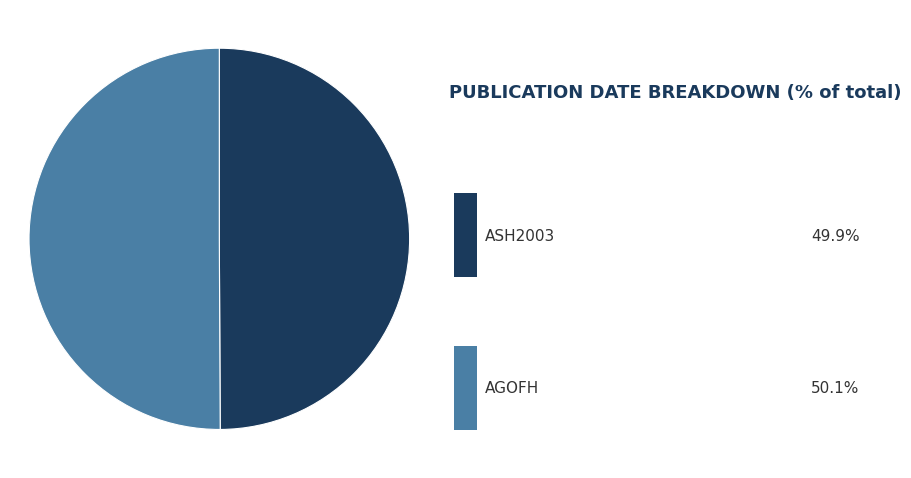

Which slice is the largest?

AGOFH